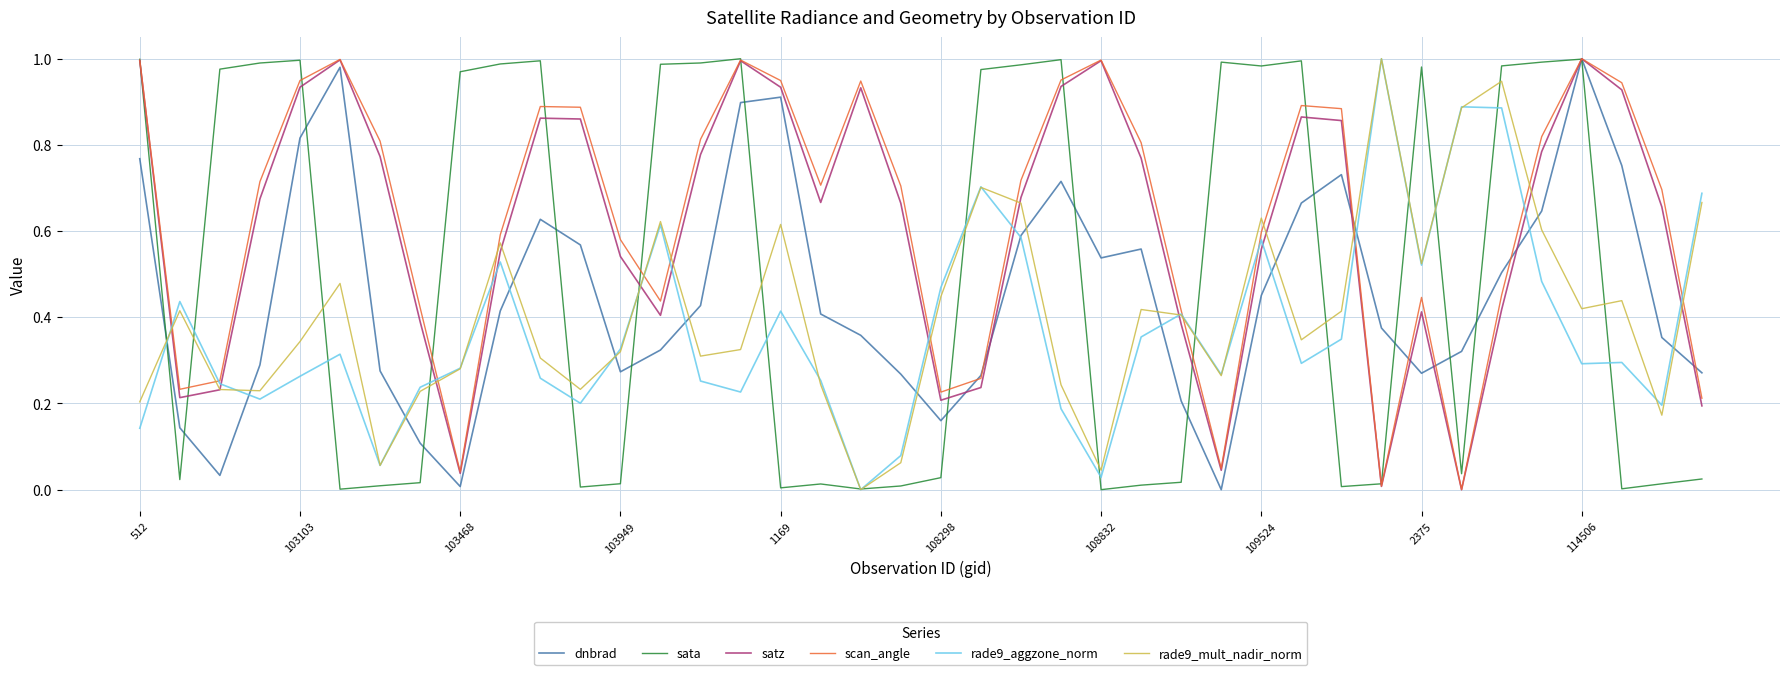

In dnbrad, how many points are lower than both neighbors (excluding endpoints)?

7